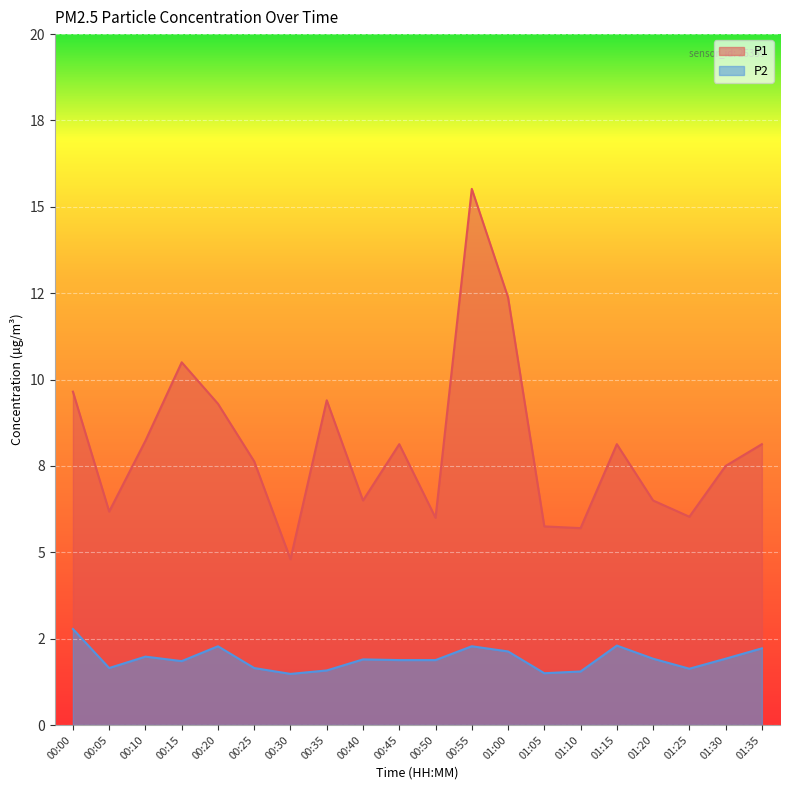

True or false: P1 and P2 cross at least once.

False